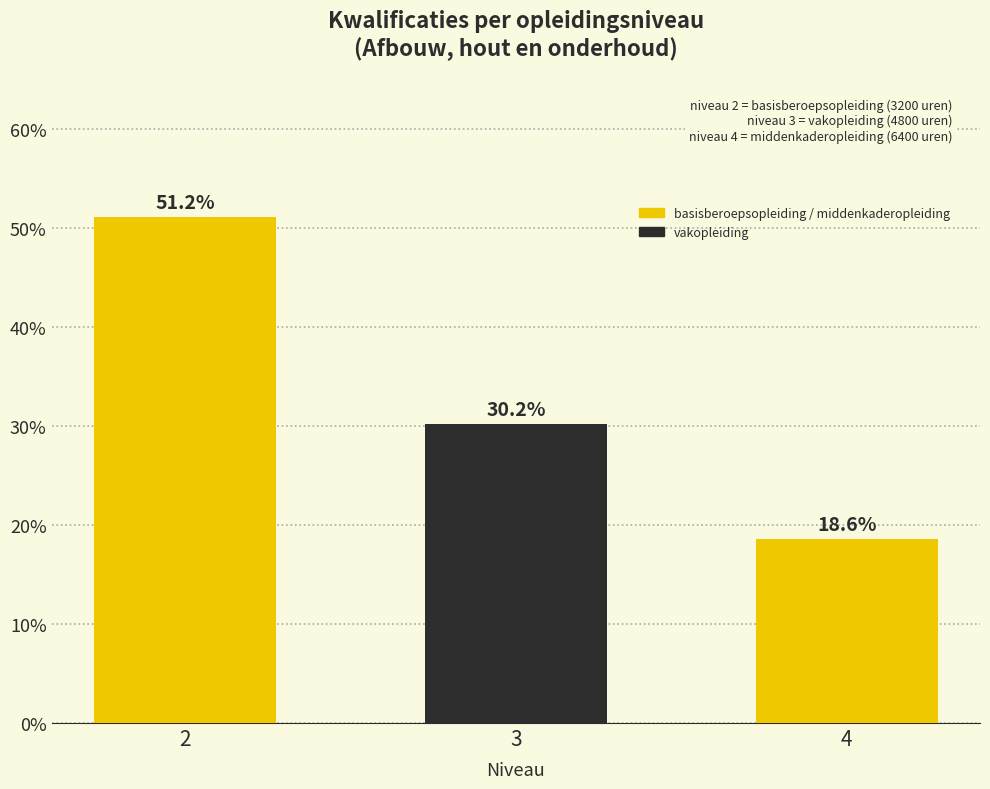

Which has a higher value, 4 or 3?

3